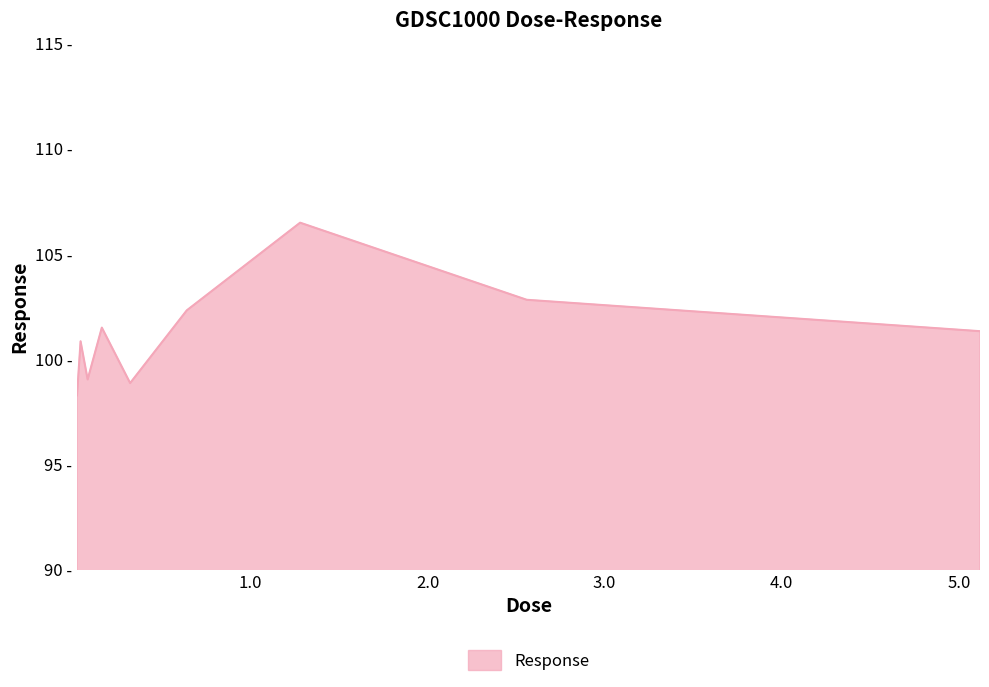

Does the chart have visible grid lines?

No